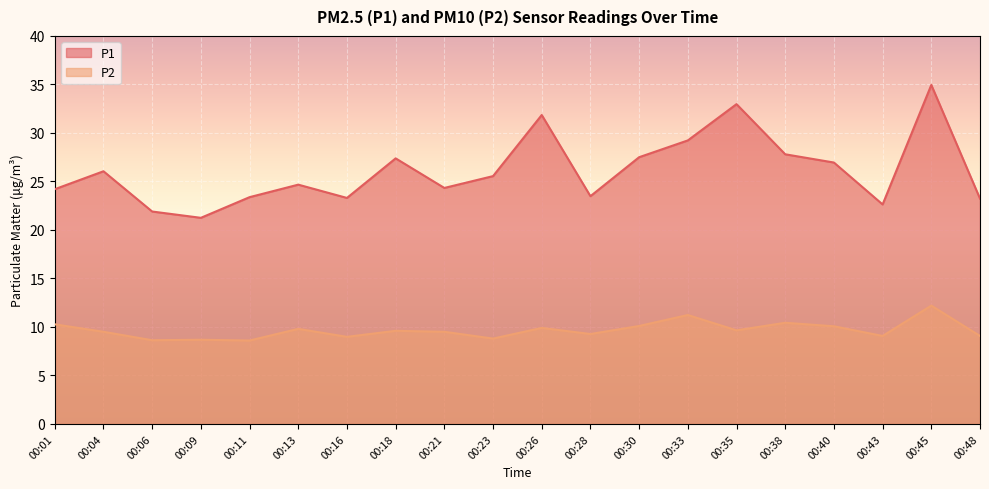

In P2, how many points are higher than both neighbors (excluding endpoints)?

7